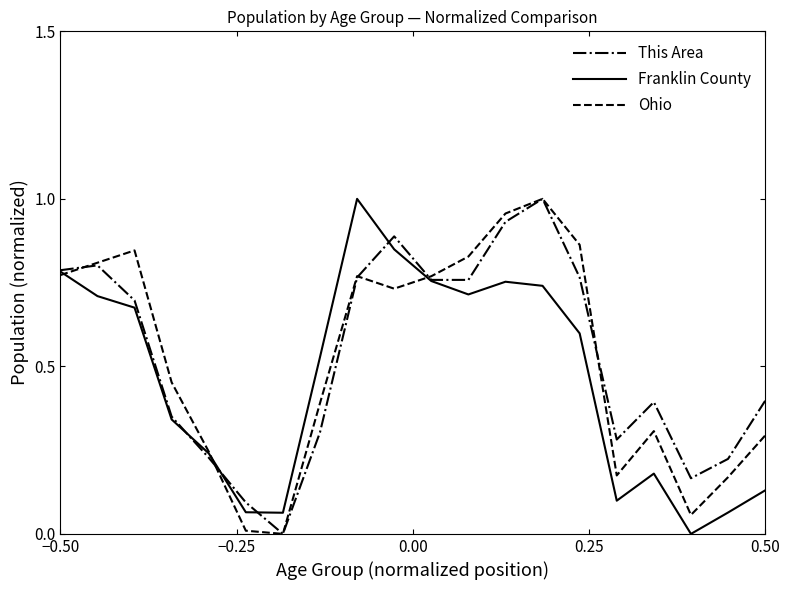

Which series has the largest range (max minus min)?

This Area